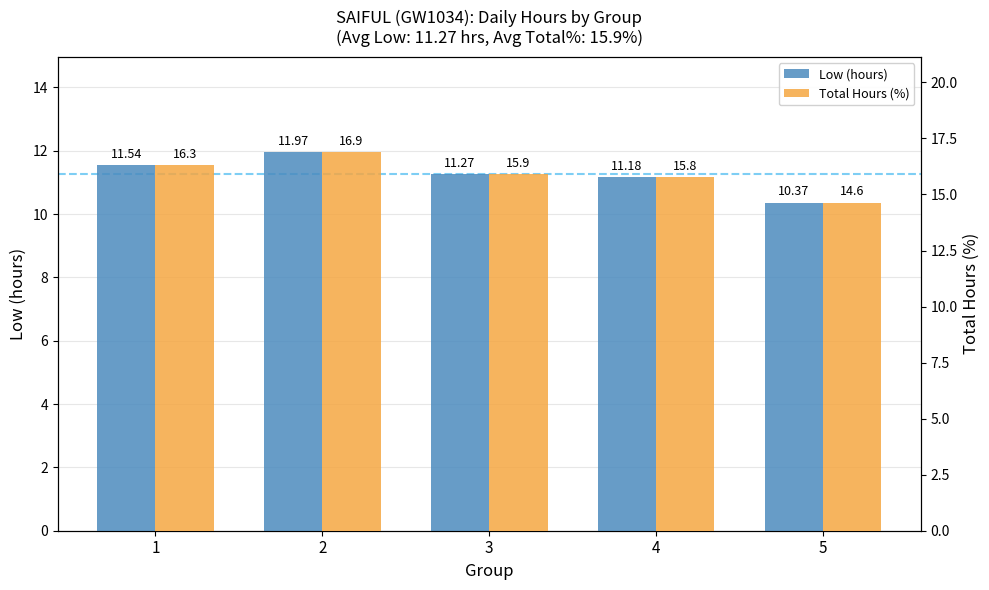

What are all the series names shown in the legend?

Low (hours), Total Hours (%)